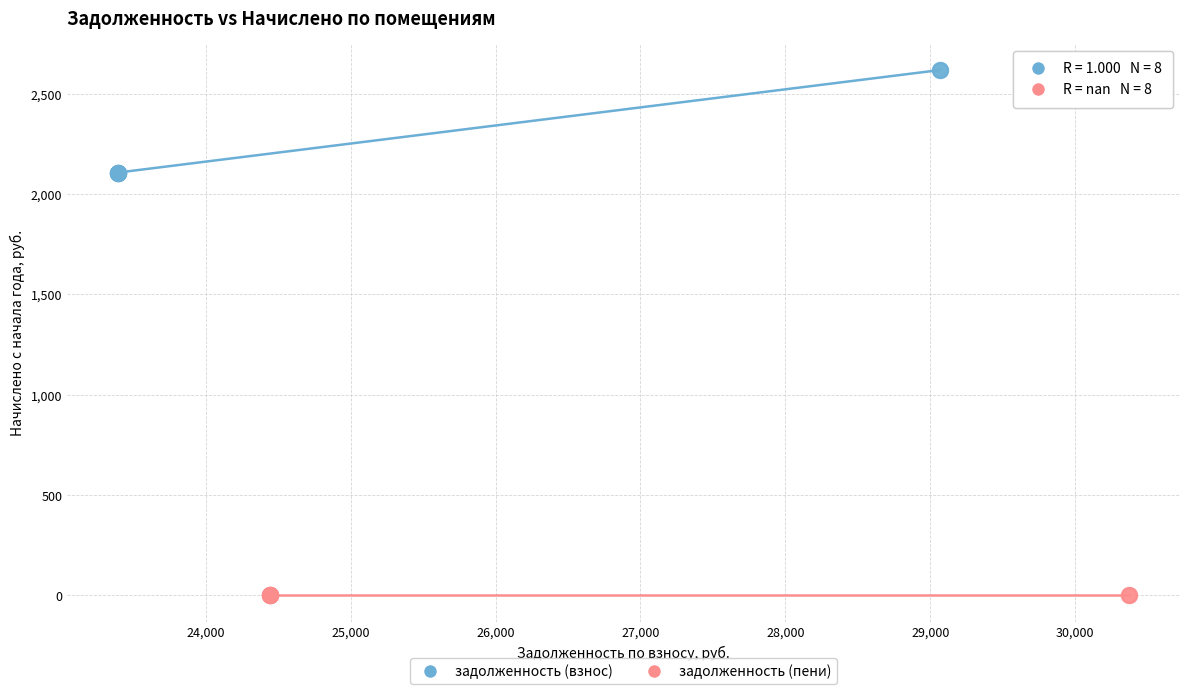

Which series reaches the maximum Y coordinate?

задолженность (взнос)